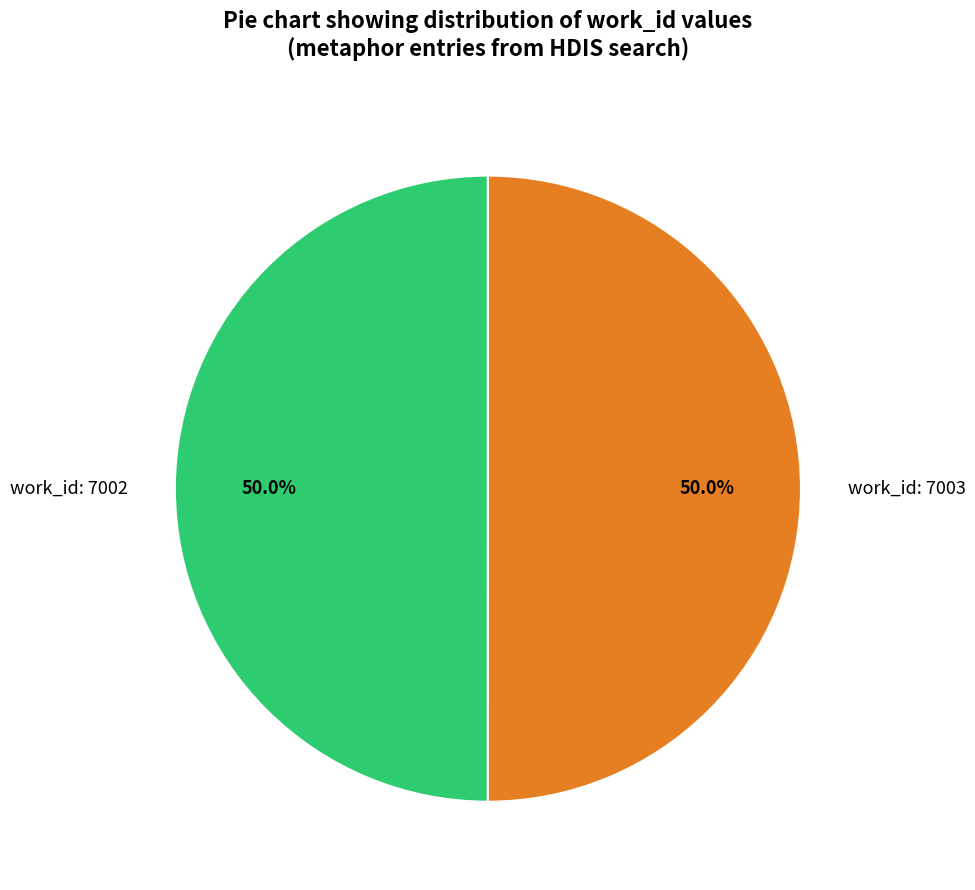

What percentage is the work_id: 7002 slice, to the nearest percent?

50%